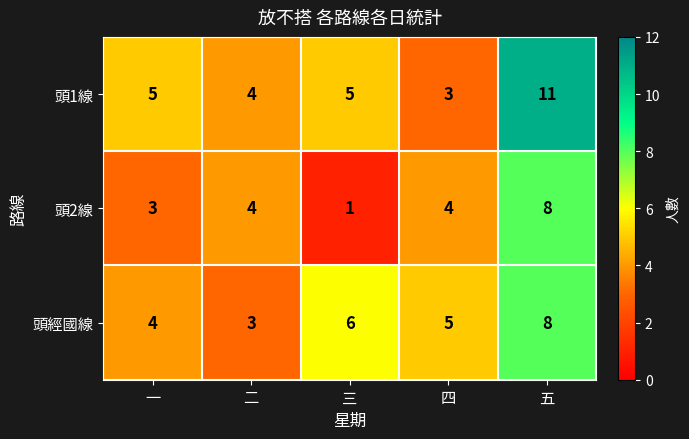

True or false: 頭經國線 has a value of 4 at 一.

True